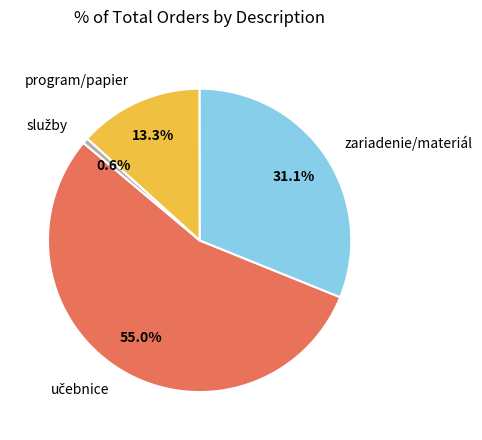

Is there any slice that represents more than half of the pie?

Yes